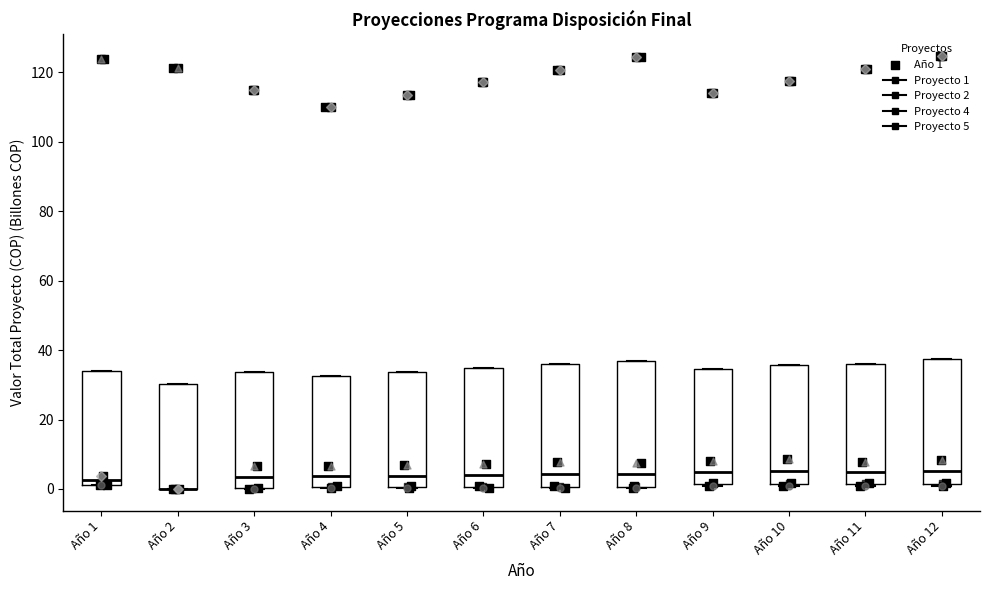

Reading left to right, transcribe this box plot: for each box, give where its median line is, the range the box spans, and where its two whiskers end, as read against the y-axis. The values are not printed on the chart, so give them approximately, as read against the axis.

Año 1: median 2 (just above the box's lower edge), box 2 to 34, whiskers 2 to 34
Año 2: median 0 (drawn on the box's lower edge), box 0 to 30, whiskers 0 to 30
Año 3: median 4, box 0 to 34, whiskers 0 to 34
Año 4: median 4, box 0 to 32, whiskers 0 to 32
Año 5: median 4, box 0 to 34, whiskers 0 to 34
Año 6: median 4, box 0 to 34, whiskers 0 to 34
Año 7: median 4, box 0 to 36, whiskers 0 to 36
Año 8: median 4, box 0 to 36, whiskers 0 to 36
Año 9: median 4, box 2 to 34, whiskers 0 to 34
Año 10: median 6, box 2 to 36, whiskers 0 to 36
Año 11: median 4, box 2 to 36, whiskers 0 to 36
Año 12: median 6, box 2 to 38, whiskers 0 to 38